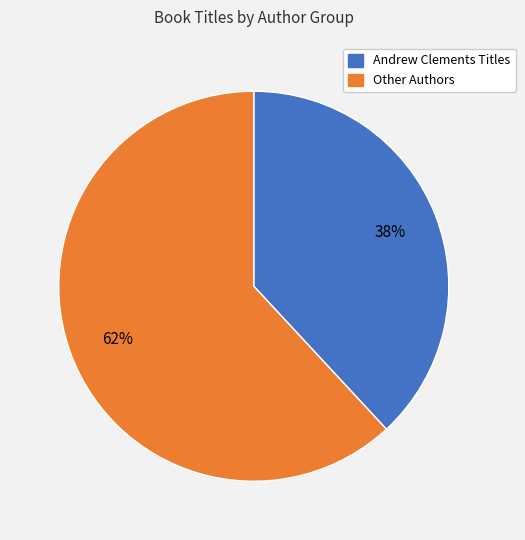

To the nearest percent, what is the average slice percentage?

50%